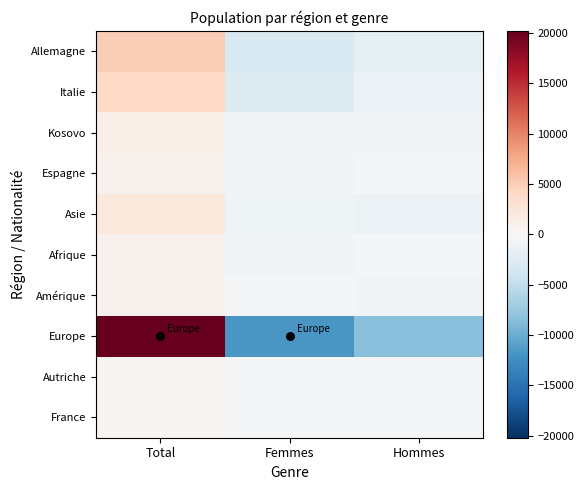

Reading left to right, what are all the values shown in this chart?

Allemagne: Total=4956.3	Femmes=-3019.7	Hommes=-1936.7
Italie: Total=3958.7	Femmes=-2747.3	Hommes=-1211.3
Kosovo: Total=1353.3	Femmes=-738.7	Hommes=-614.7
Espagne: Total=905.3	Femmes=-524.7	Hommes=-380.7
Asie: Total=2097.3	Femmes=-912.7	Hommes=-1184.7
Afrique: Total=906.7	Femmes=-495.3	Hommes=-411.3
Amérique: Total=852.0	Femmes=-263.0	Hommes=-589.0
Europe: Total=20199.7	Femmes=-11704.3	Hommes=-8495.3
Autriche: Total=452.3	Femmes=-218.7	Hommes=-233.7
France: Total=444.0	Femmes=-240.0	Hommes=-204.0